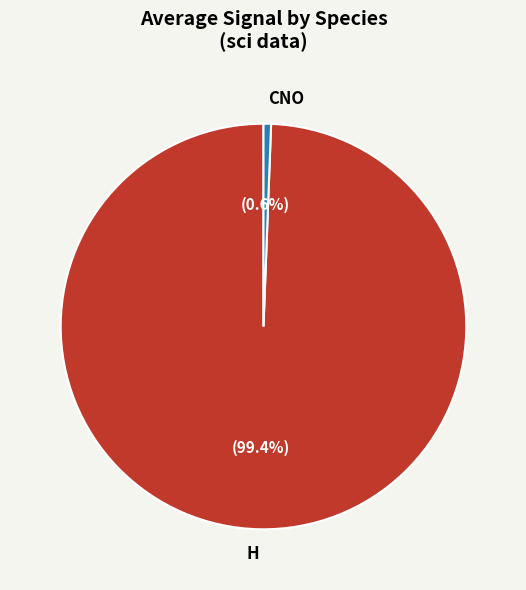

To the nearest percent, what is the difference between the largest and smallest slice percentages?

99%